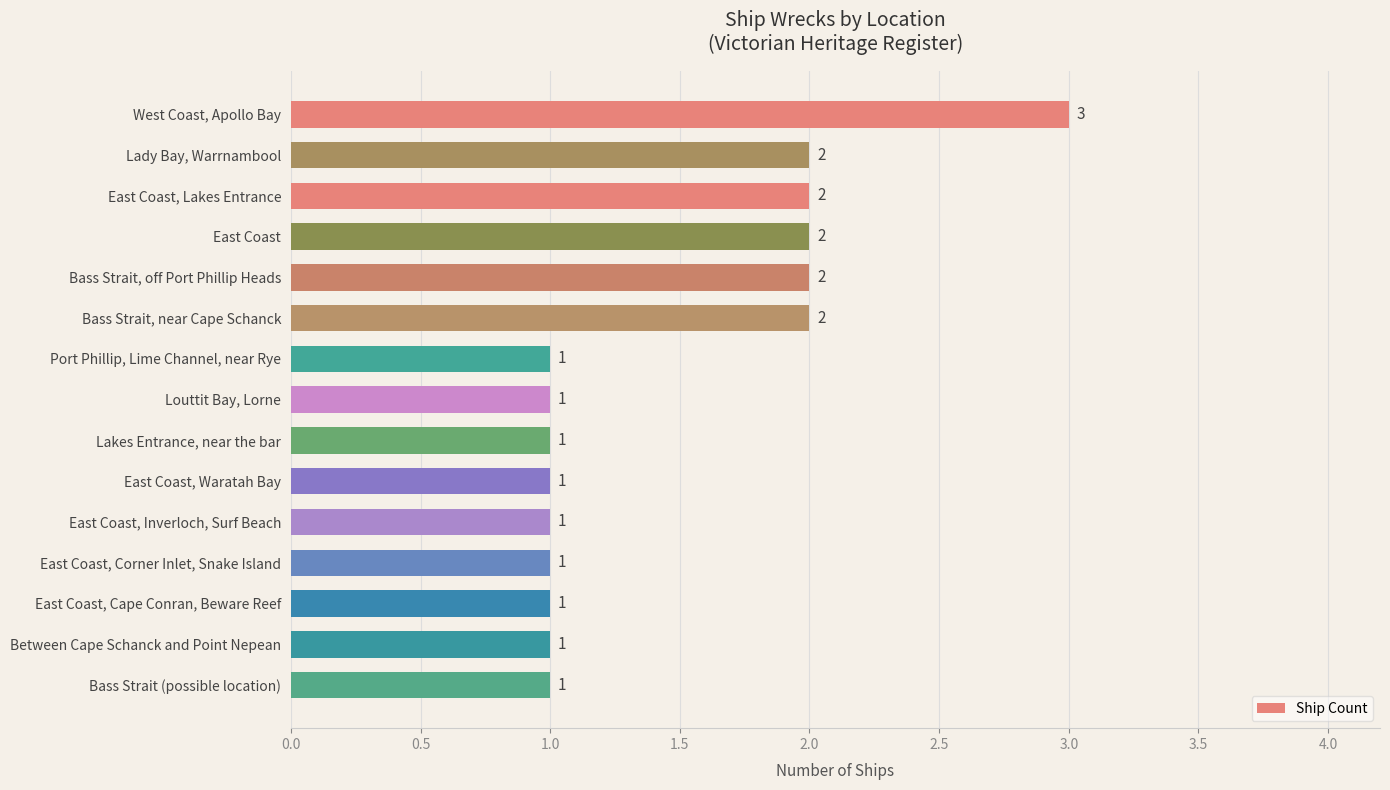

What is the greatest value displayed?

3